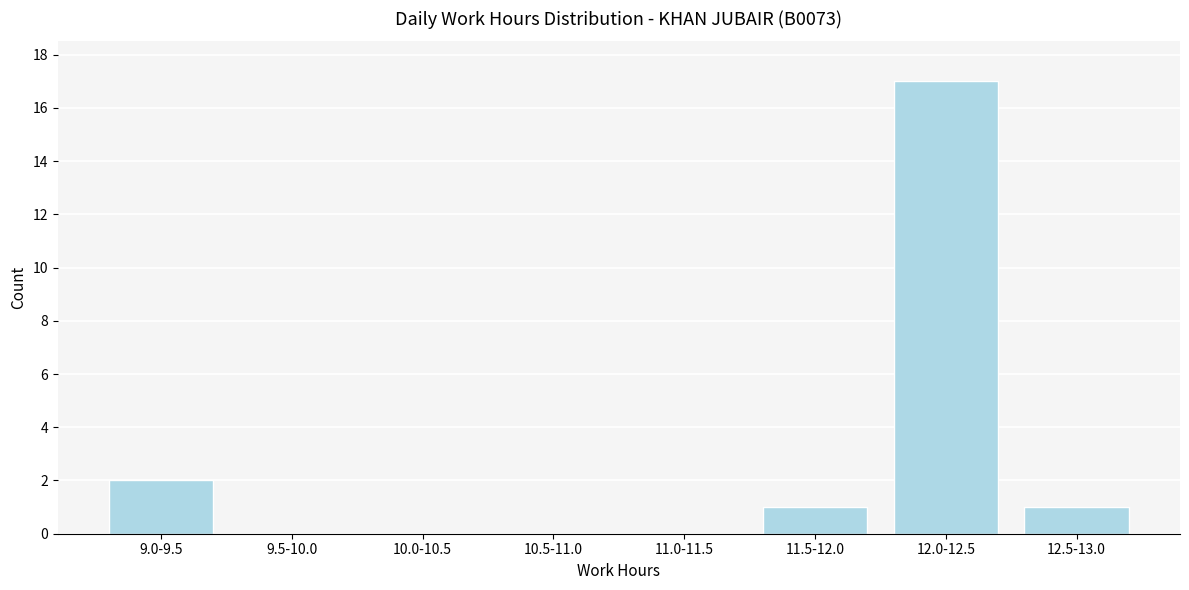

Reading left to right, list all the values displayed in this chart.

9.0-9.5=2	9.5-10.0=0	10.0-10.5=0	10.5-11.0=0	11.0-11.5=0	11.5-12.0=1	12.0-12.5=17	12.5-13.0=1